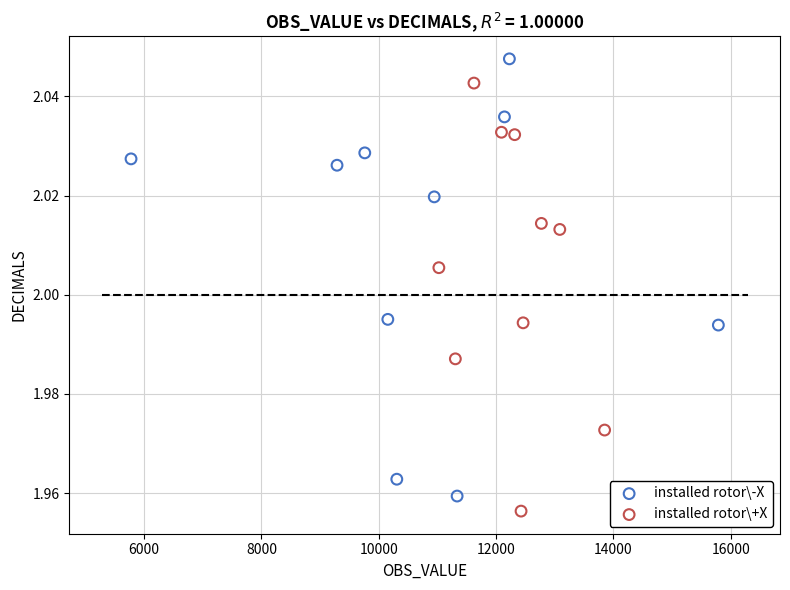

Which series contains the highest Y value?

installed rotor\-X